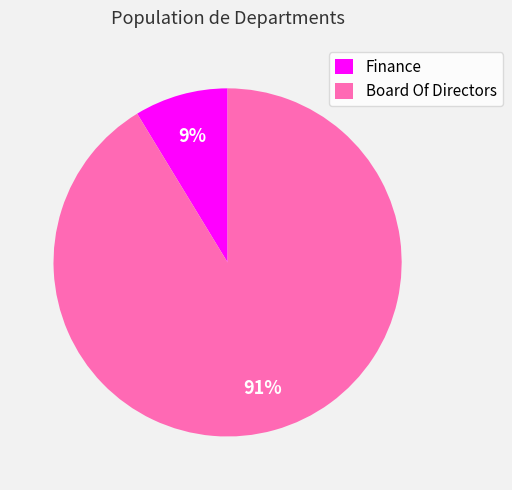

Between Board Of Directors and Finance, which is larger?

Board Of Directors